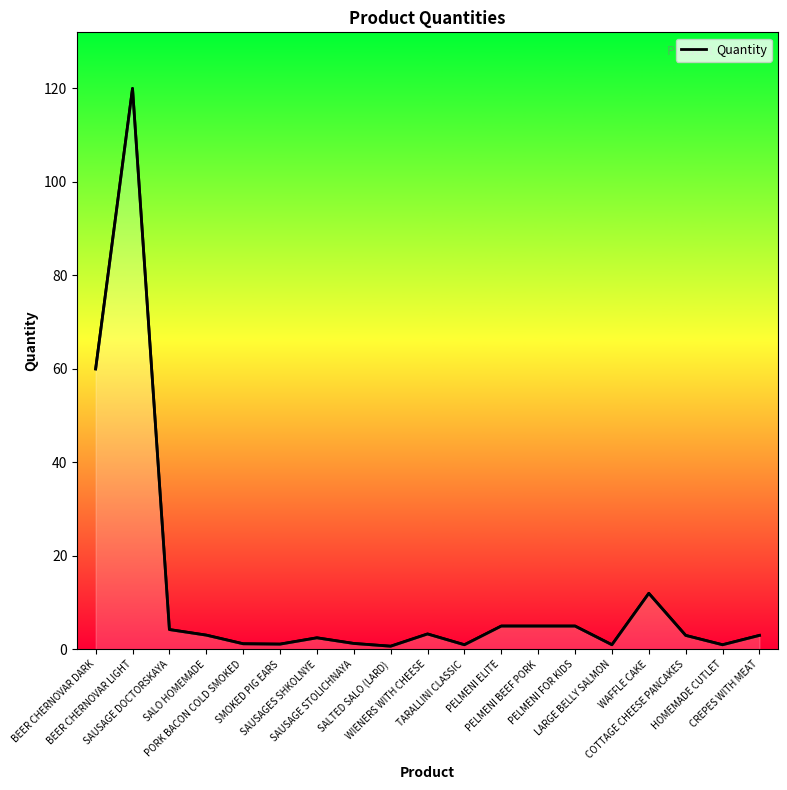

What is the difference between the maximum and minimum values?

119.3